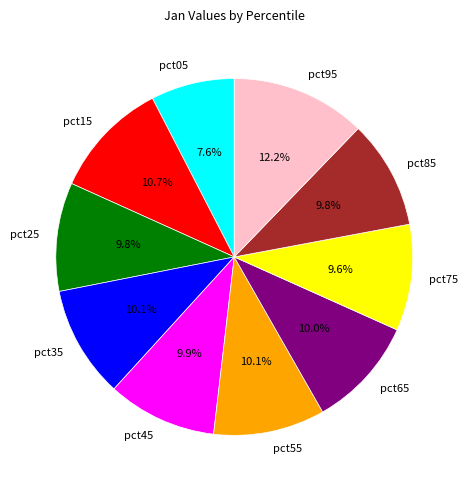

What is the largest slice in the pie chart?

pct95